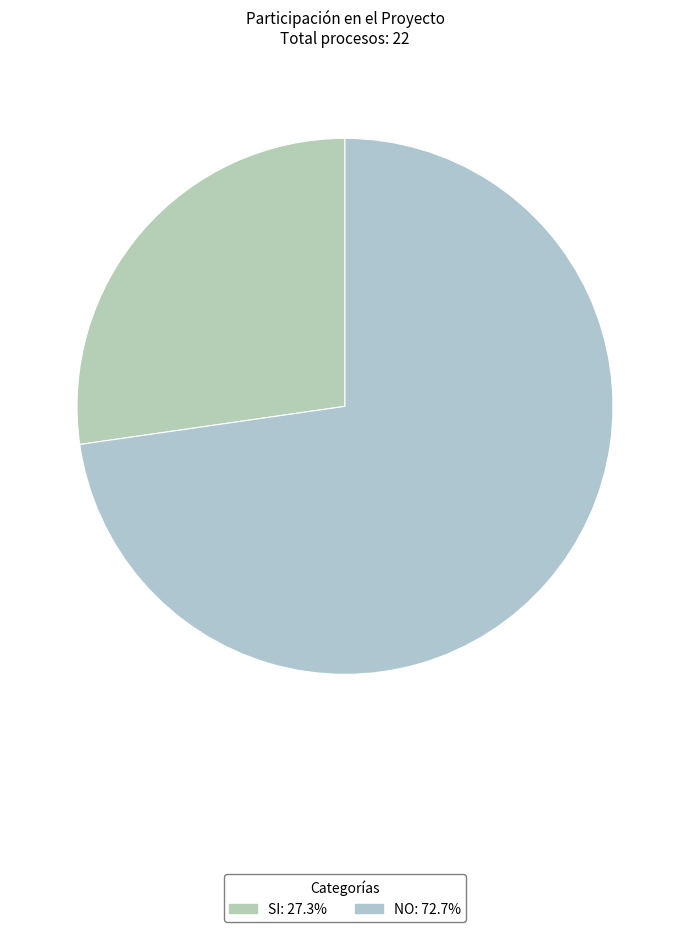

How many segments does this pie chart have?

2